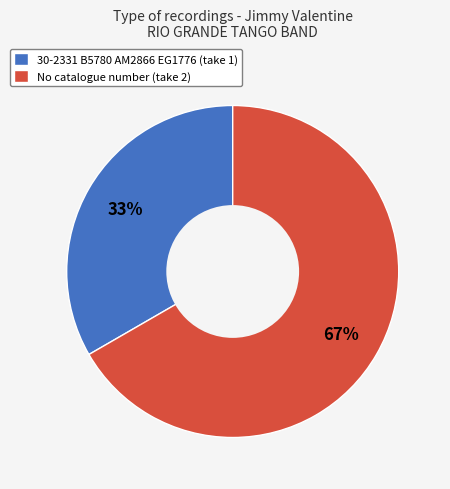

To the nearest percent, what is the combined percentage of No catalogue number (take 2) and 30-2331 B5780 AM2866 EG1776 (take 1)?

100%